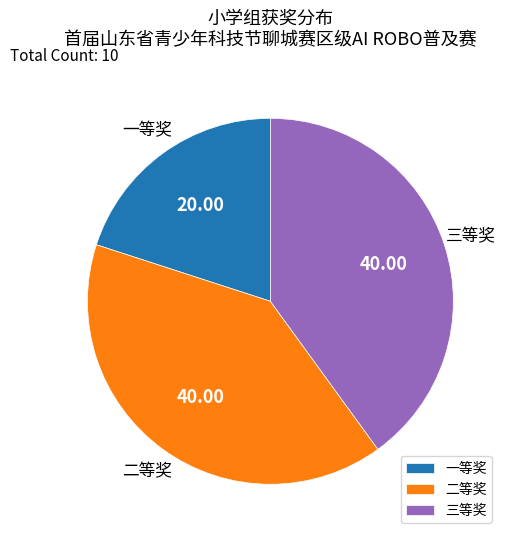

Is it true that 一等奖 is 29% of the pie?

False